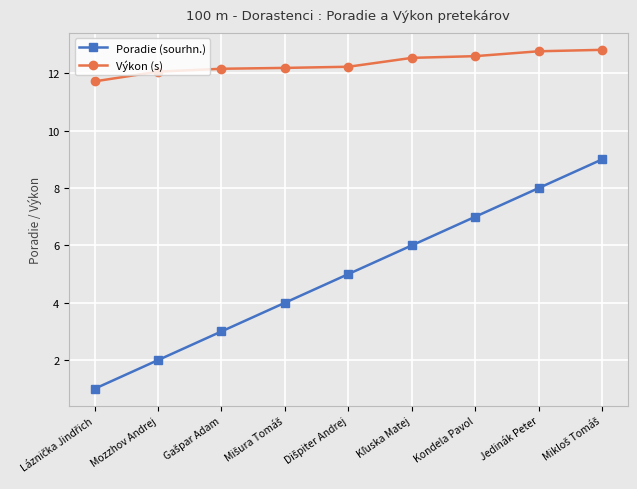

True or false: Poradie (sourhn.) and Výkon (s) cross at least once.

False